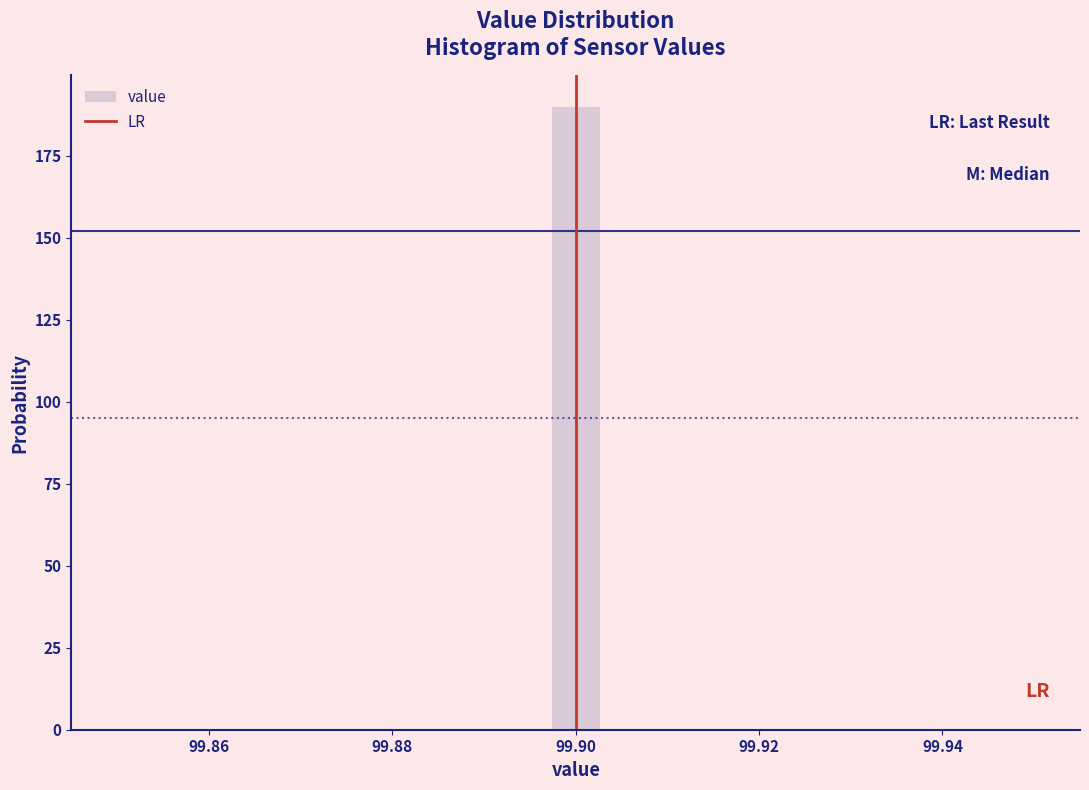

Read against the x-axis, roughly where is the centre of the tallest bar?

99.900